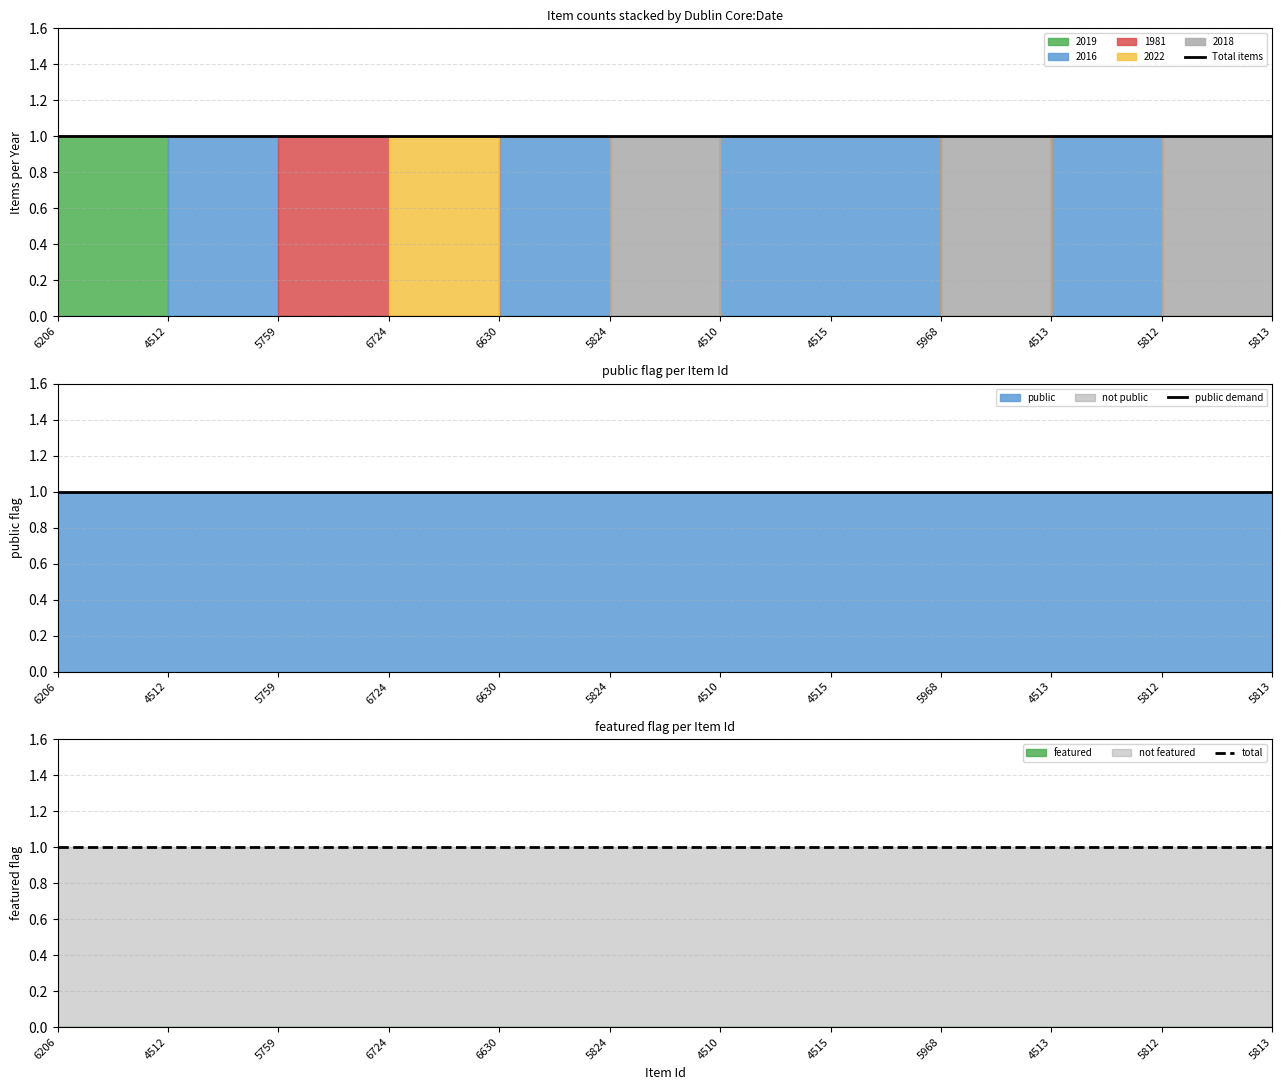

Which series has the largest range (max minus min)?

2019